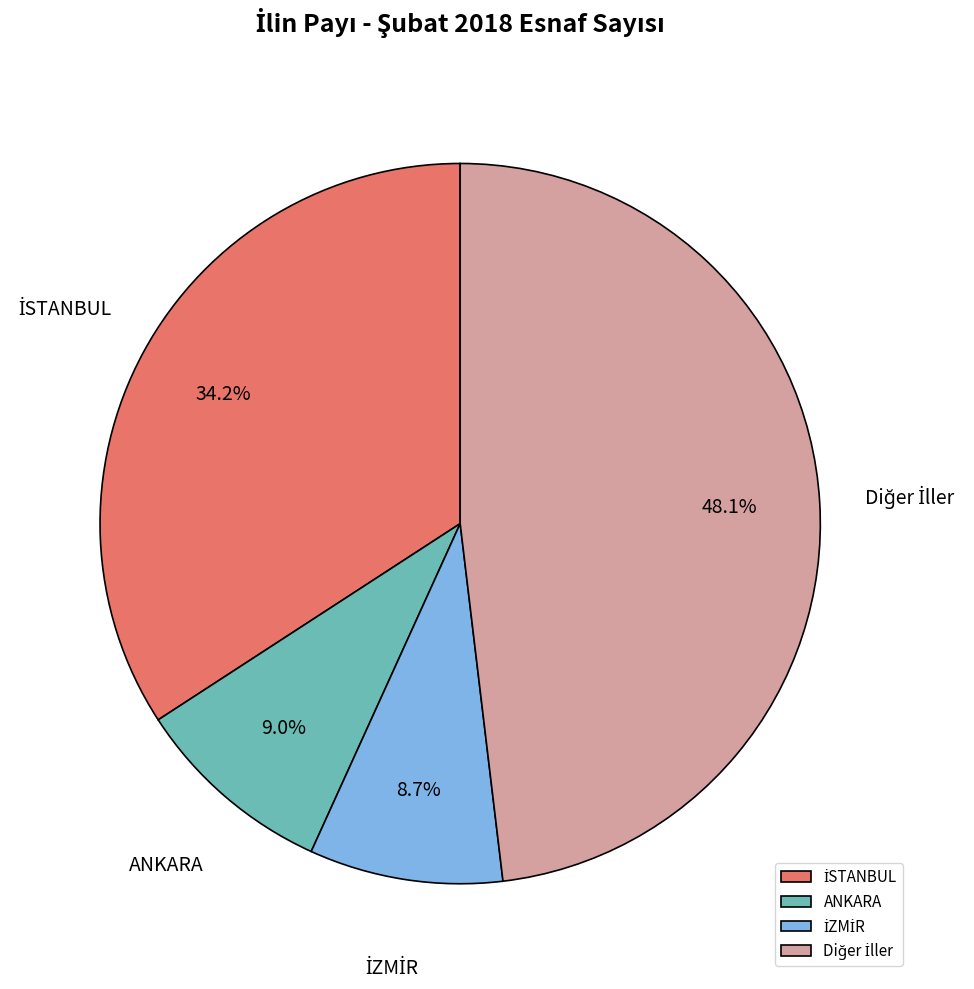

Is there a majority slice in this chart?

No